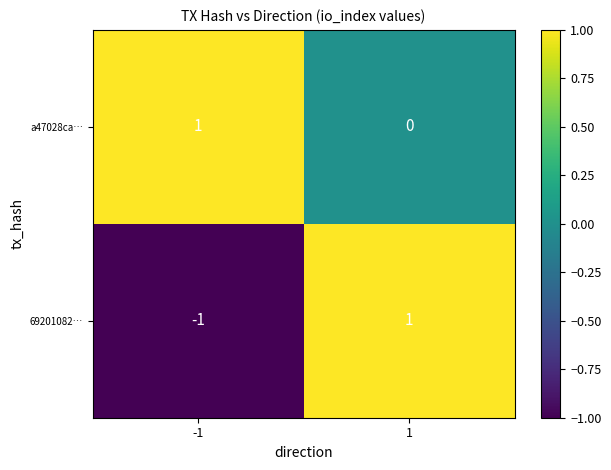

Rank the series by their average value, from highest to lowest.

a47028ca…, 69201082…